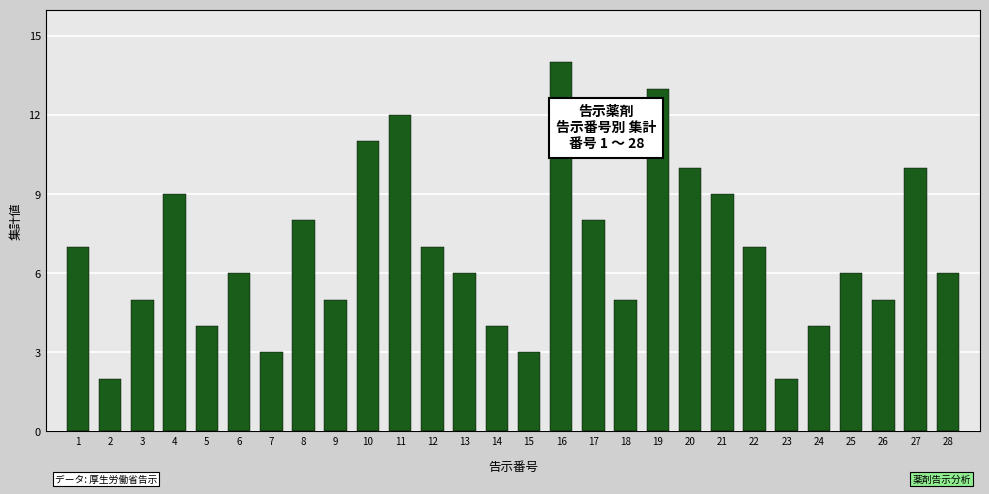

Reading left to right, transcribe all the data shown in this chart.

7	2	5	9	4	6	3	8	5	11	12	7	6	4	3	14	8	5	13	10	9	7	2	4	6	5	10	6